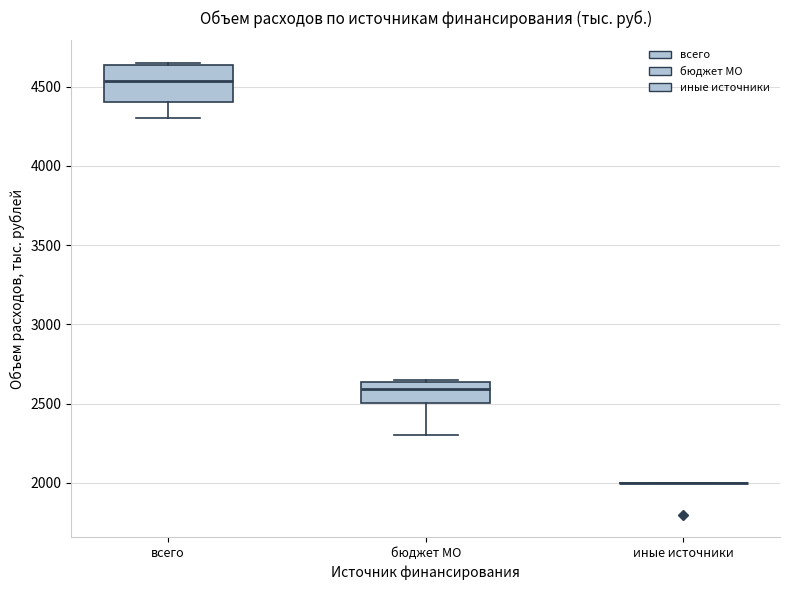

Reading left to right, read every box against the y-axis: the position of its median line, the range the box covers, and the ends of its whiskers. The values are not printed on the chart, so give them approximately, as read against the axis.

всего: median 4550, box 4400 to 4650, whiskers 4300 to 4650
бюджет МО: median 2600, box 2500 to 2650, whiskers 2300 to 2650
иные источники: box collapsed to a line at 2000, whiskers 2000 to 2000